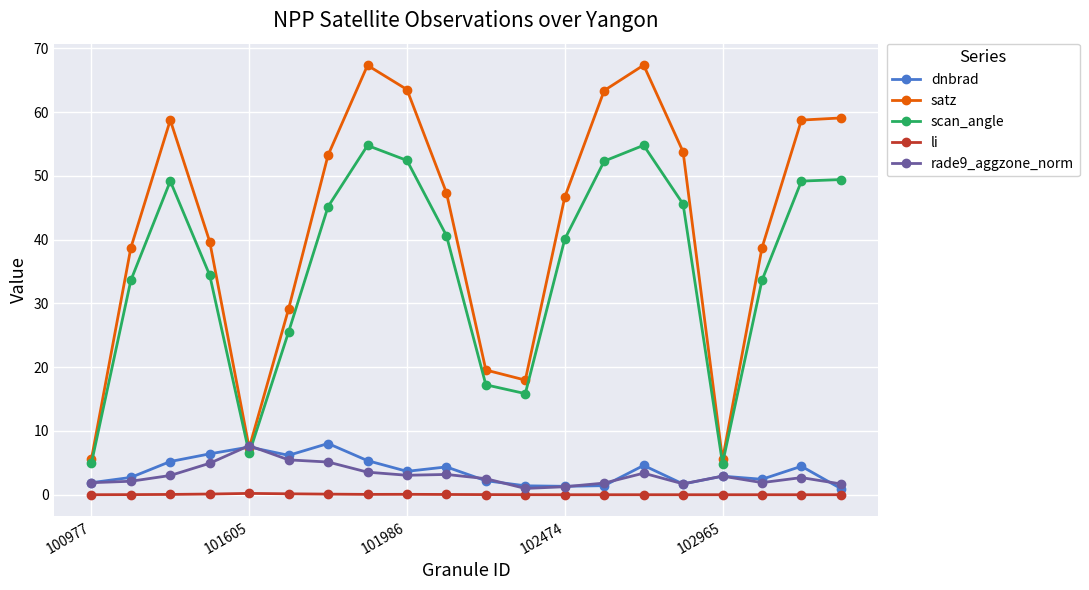

What is the sum of all satz values?

841.5